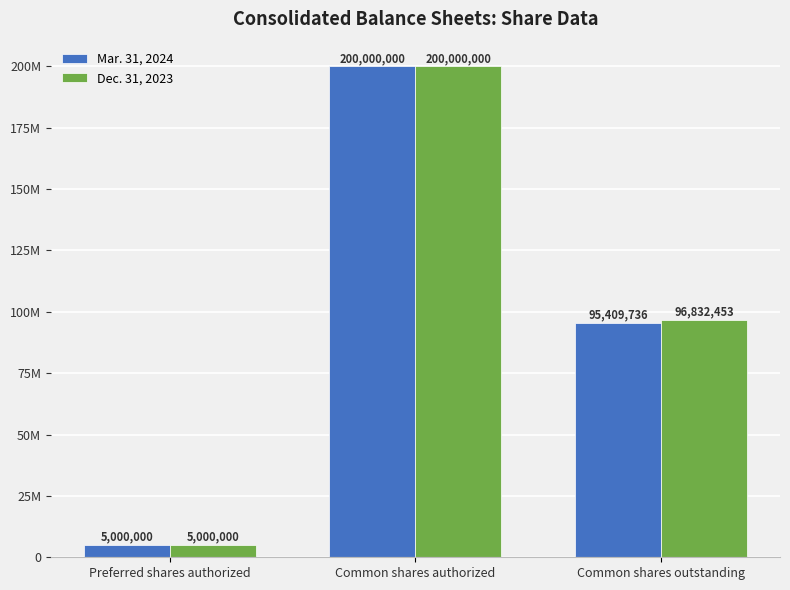

Reading left to right, list all the values displayed in this chart.

Mar. 31, 2024: Preferred shares authorized=5000000	Common shares authorized=200000000	Common shares outstanding=95409736
Dec. 31, 2023: Preferred shares authorized=5000000	Common shares authorized=200000000	Common shares outstanding=96832453